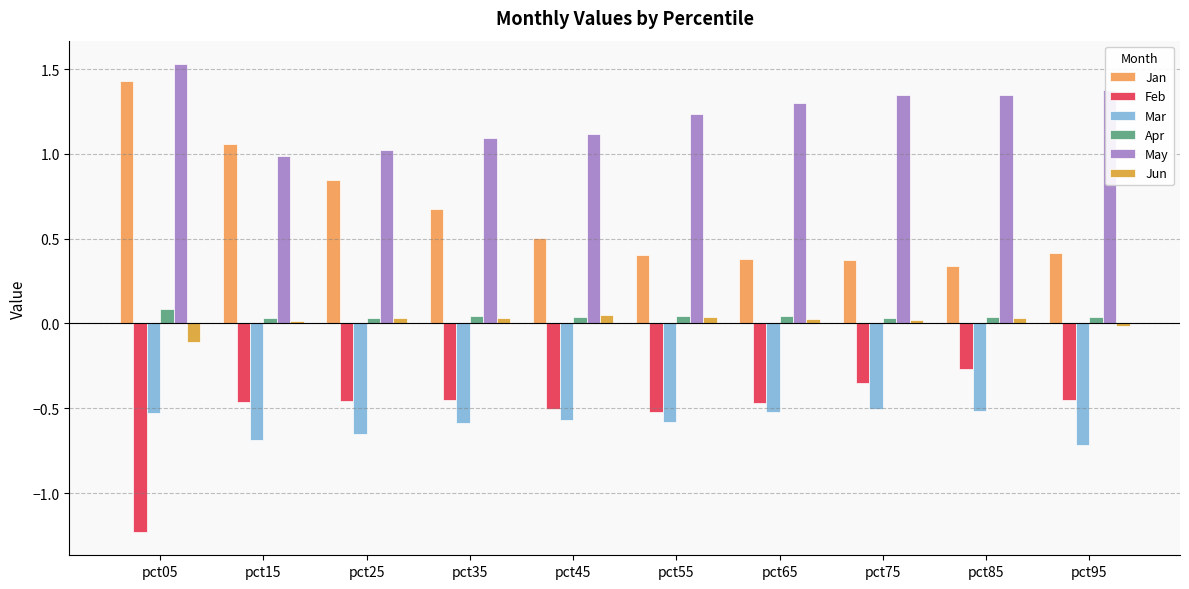

What is the value of the Feb bar at the 3rd from the left?

-0.5